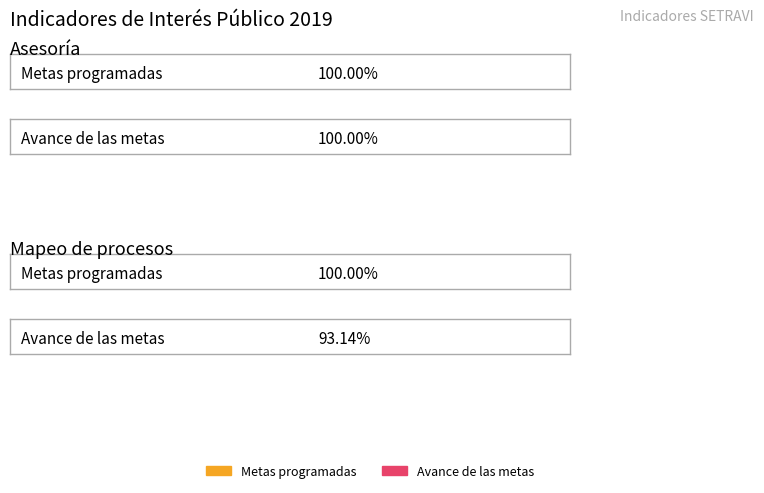

Which label corresponds to the largest value in the chart?

Asesoría